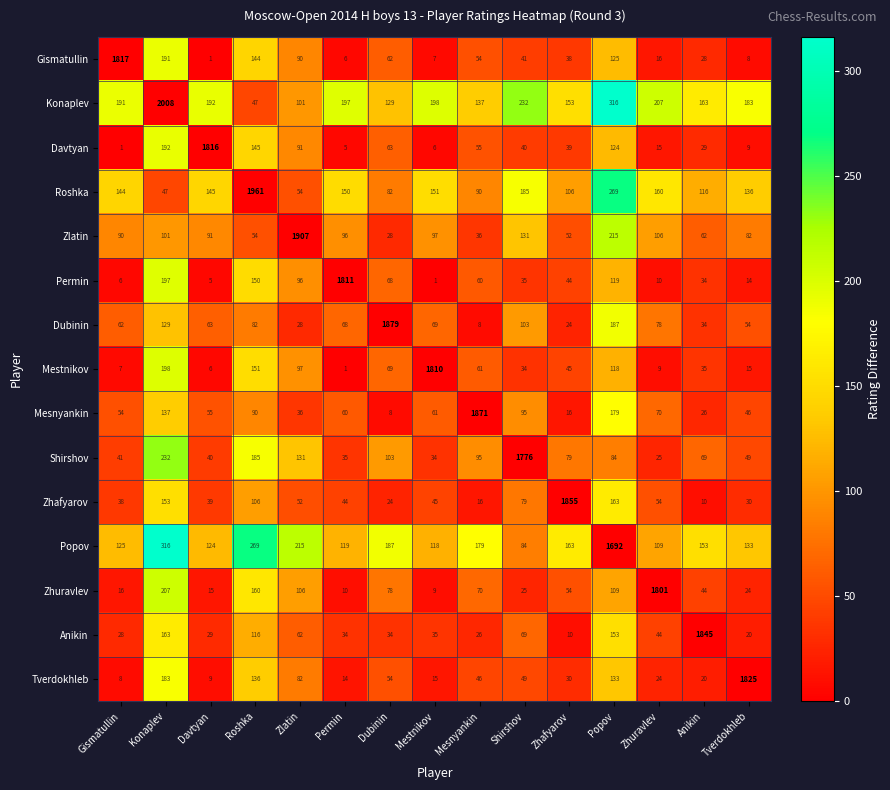

Count the number of categories in the chart.

15